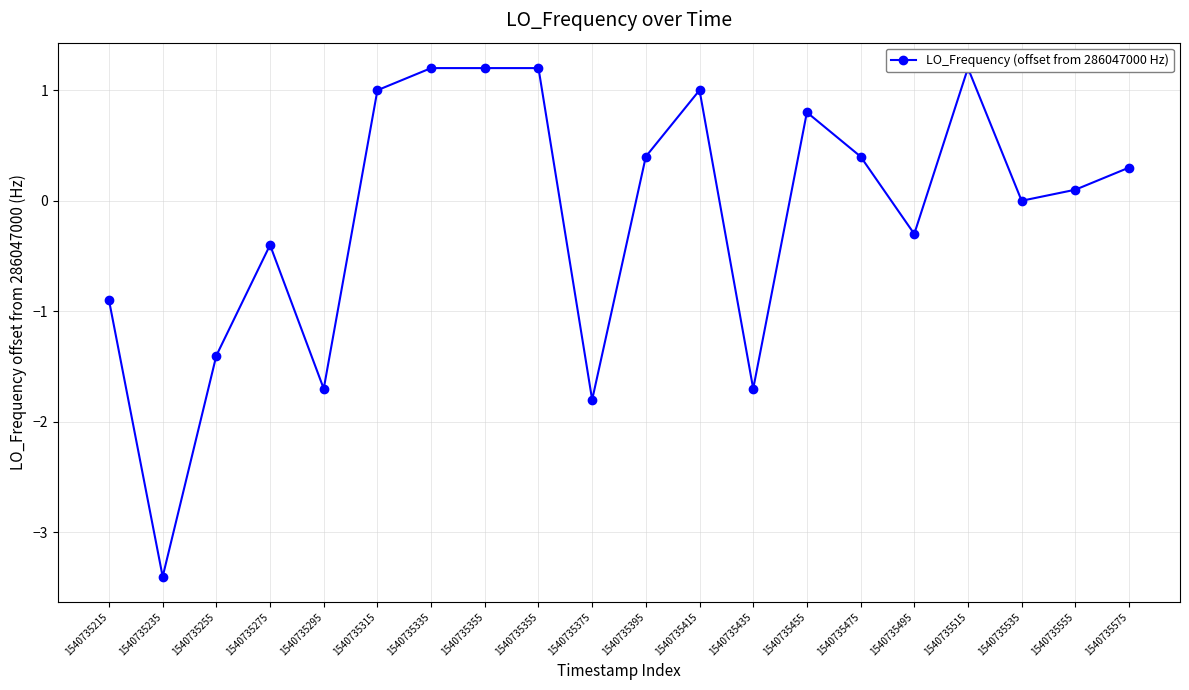

What is the change in value from 1540735255 to 1540735575?

+1.7